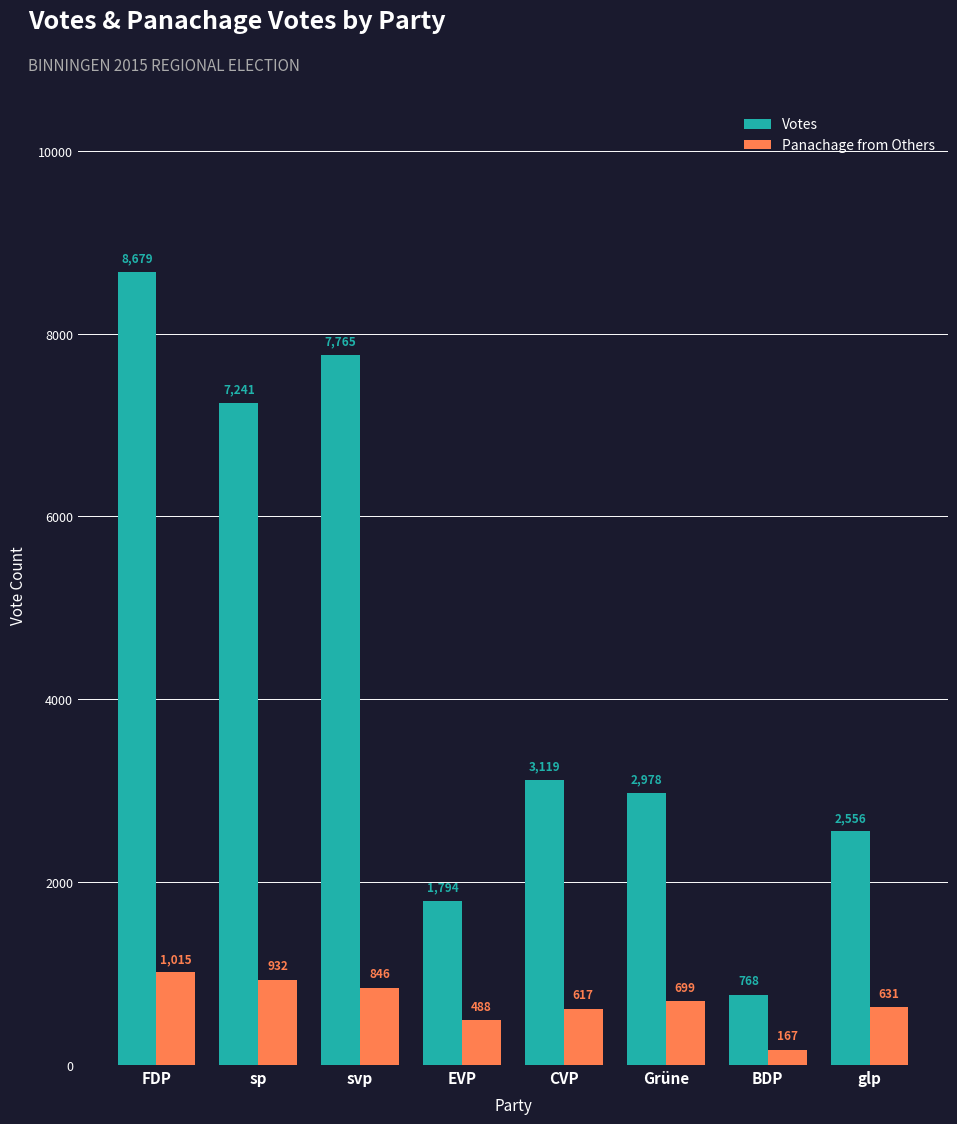

What is the label of the 4th bar from the right?

CVP